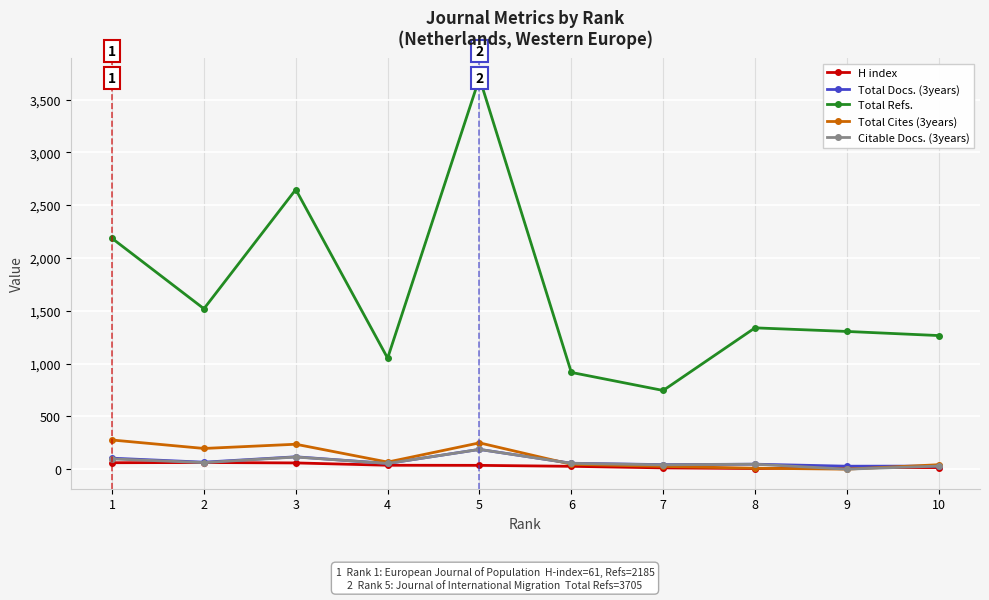

How many interior local peaks does the Total Refs. series have?

3